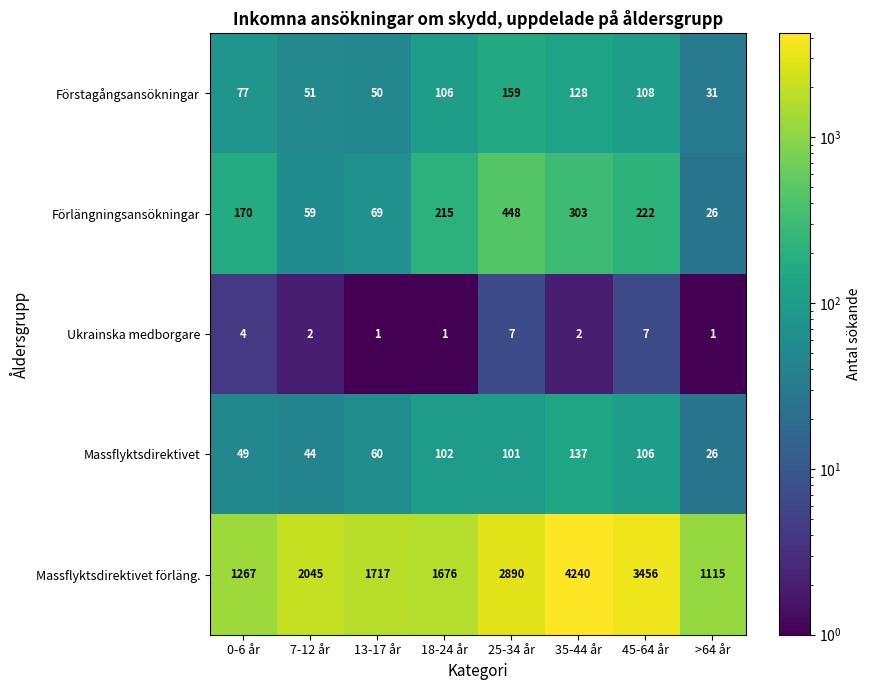

Between 13-17 år and >64 år, which series saw the biggest shift?

Massflyktsdirektivet förläng.